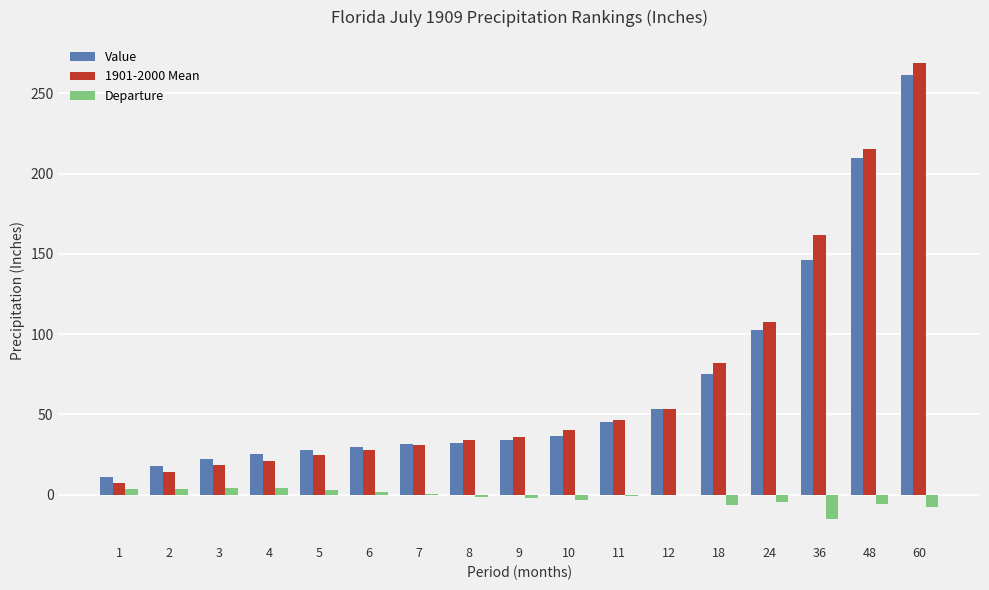

What are all the series names shown in the legend?

Value, 1901-2000 Mean, Departure